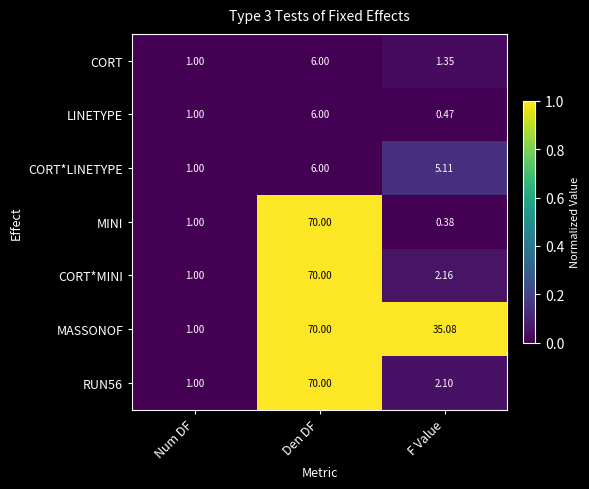

Which label corresponds to the smallest value in the chart?

F Value